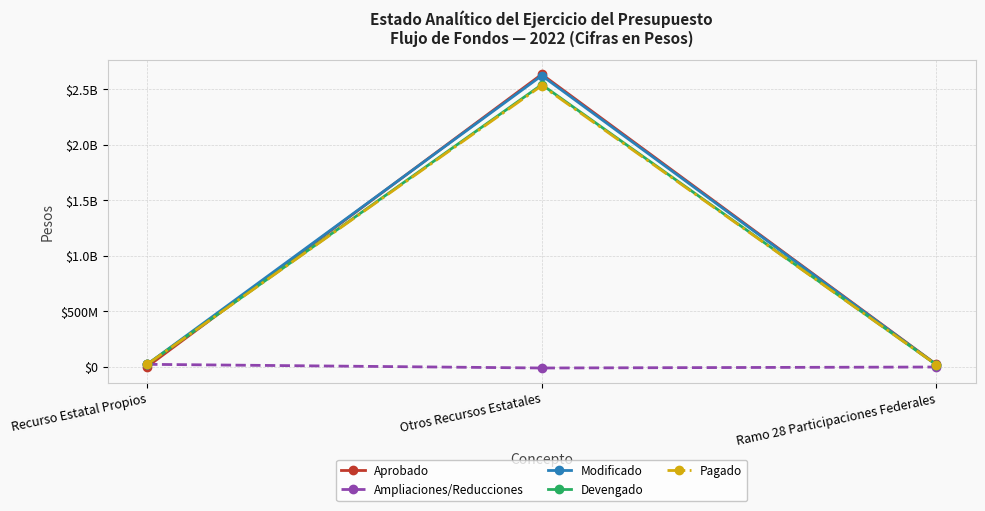

What are all the series names shown in the legend?

Aprobado, Ampliaciones/Reducciones, Modificado, Devengado, Pagado